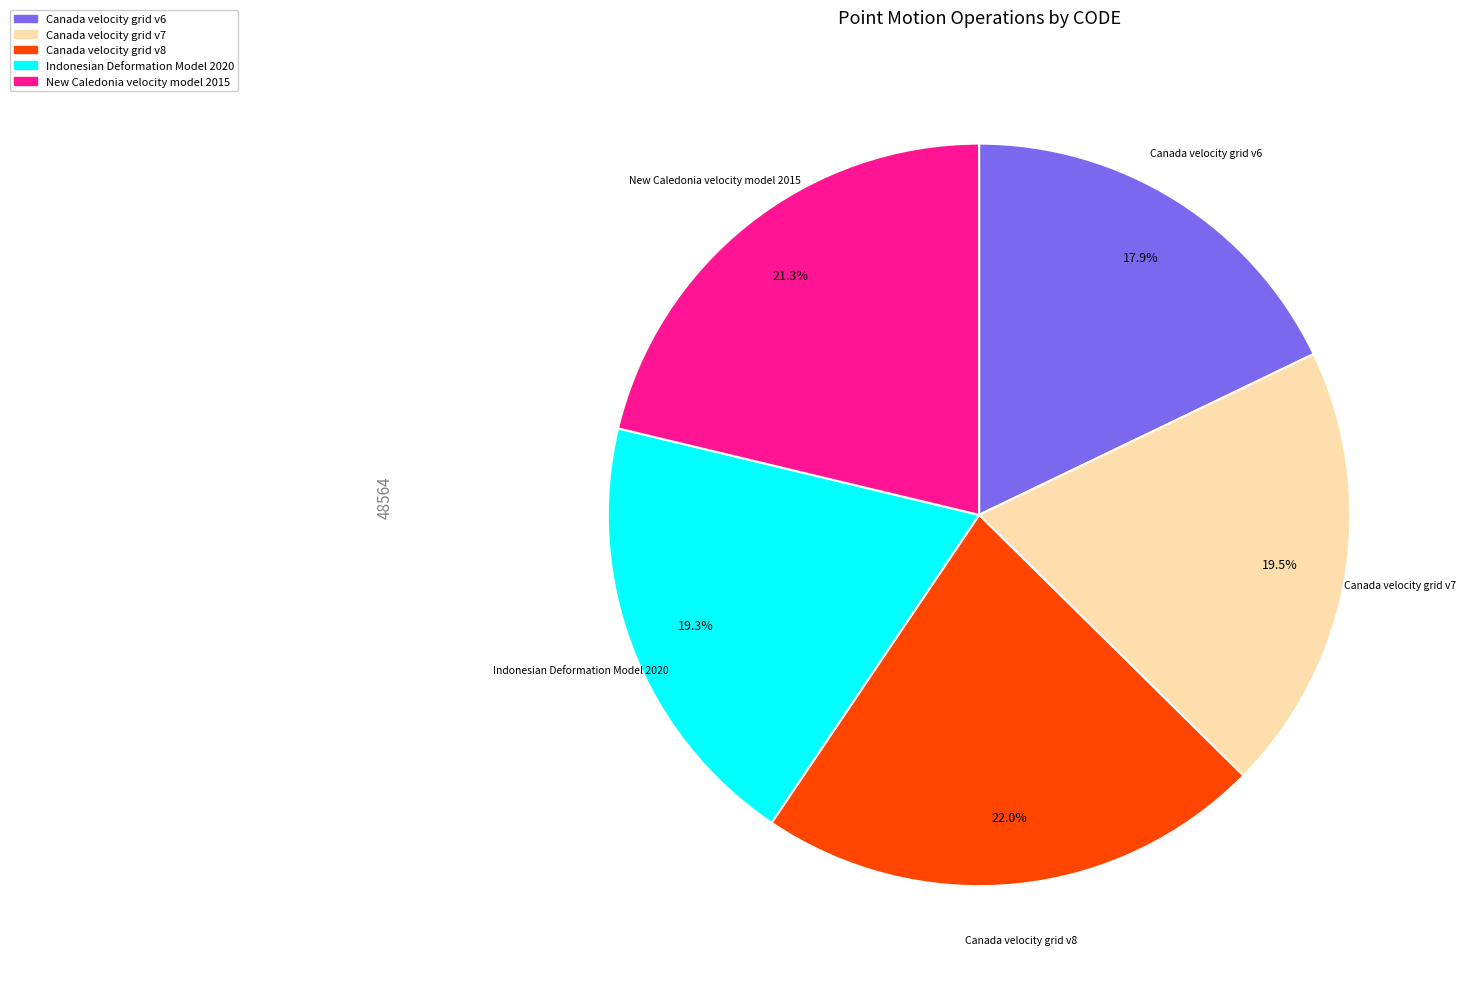

Is it true that New Caledonia velocity model 2015 is 21% of the pie?

True